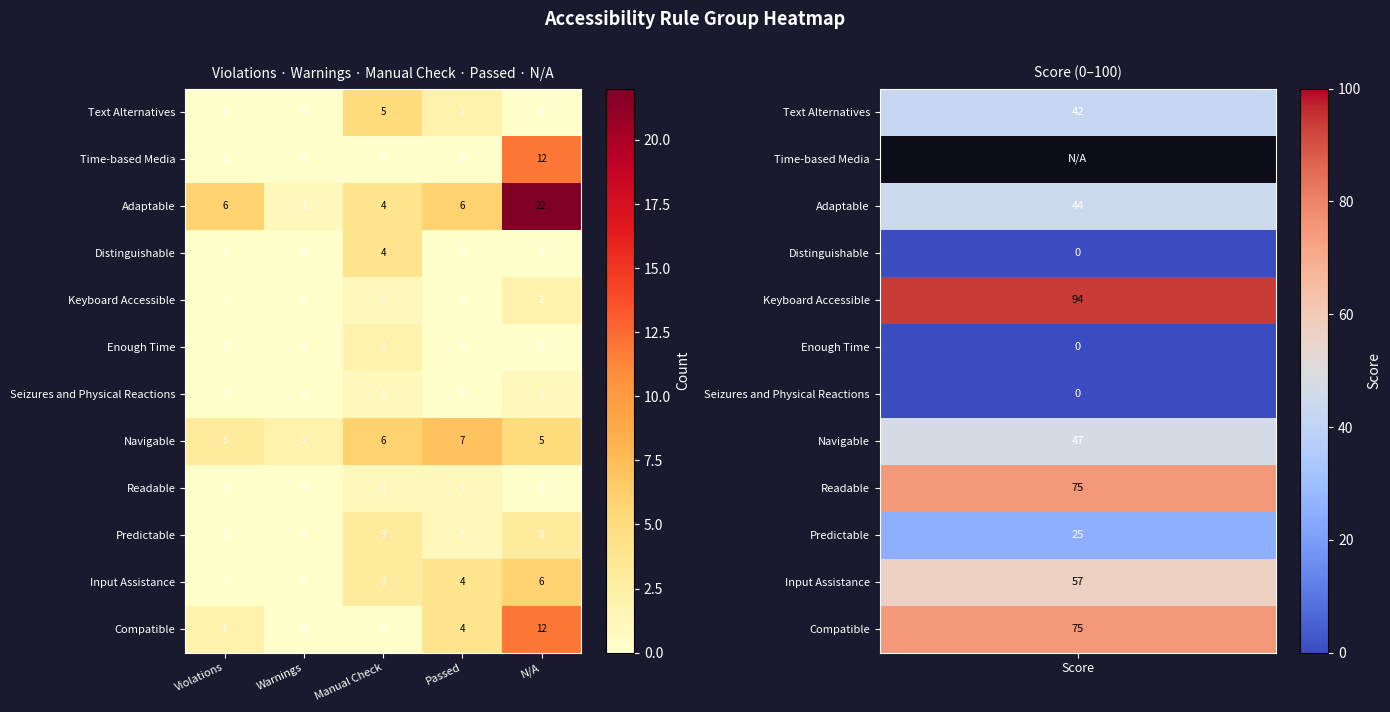

What is the maximum value shown in the chart?

22